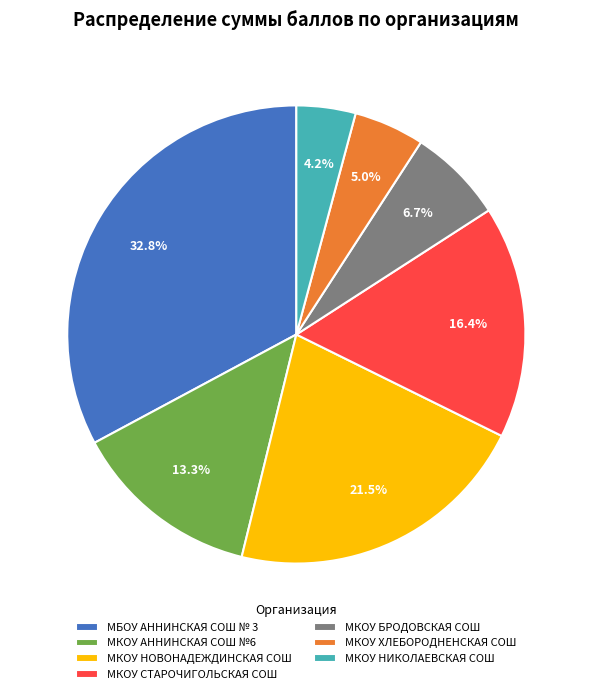

True or false: МКОУ АННИНСКАЯ СОШ №6 accounts for 13% of the total.

True